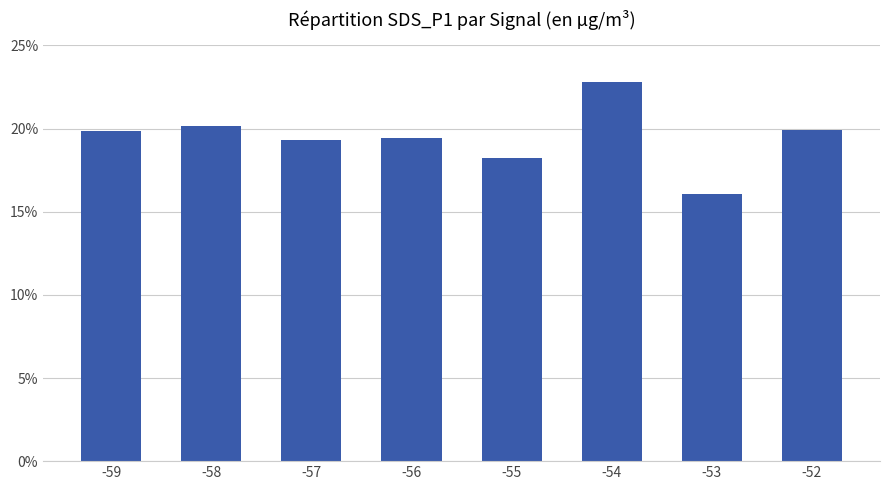

What value does the data have at -58?

20.2